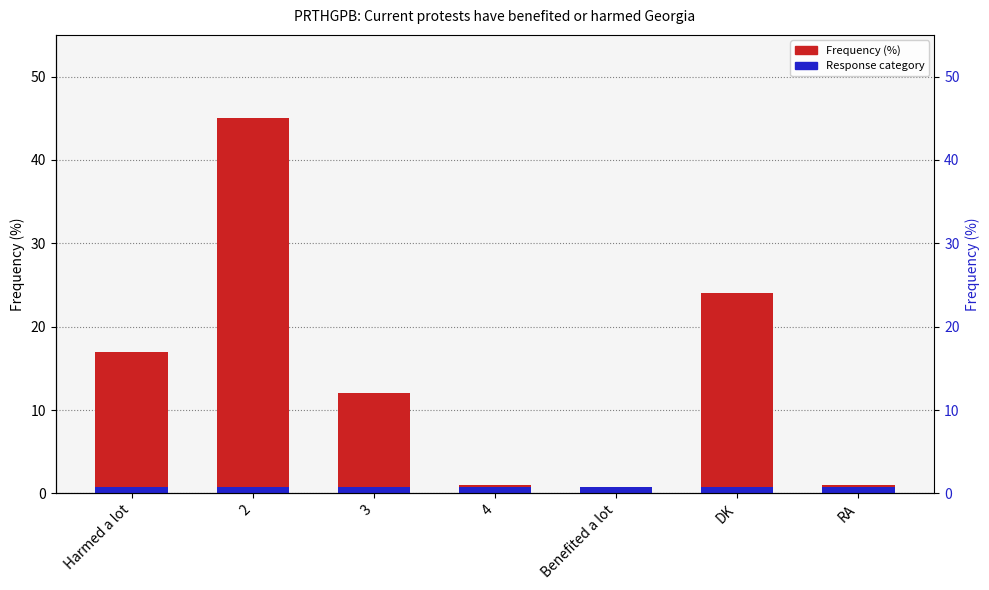

Where does the data first go above 12?

Harmed a lot